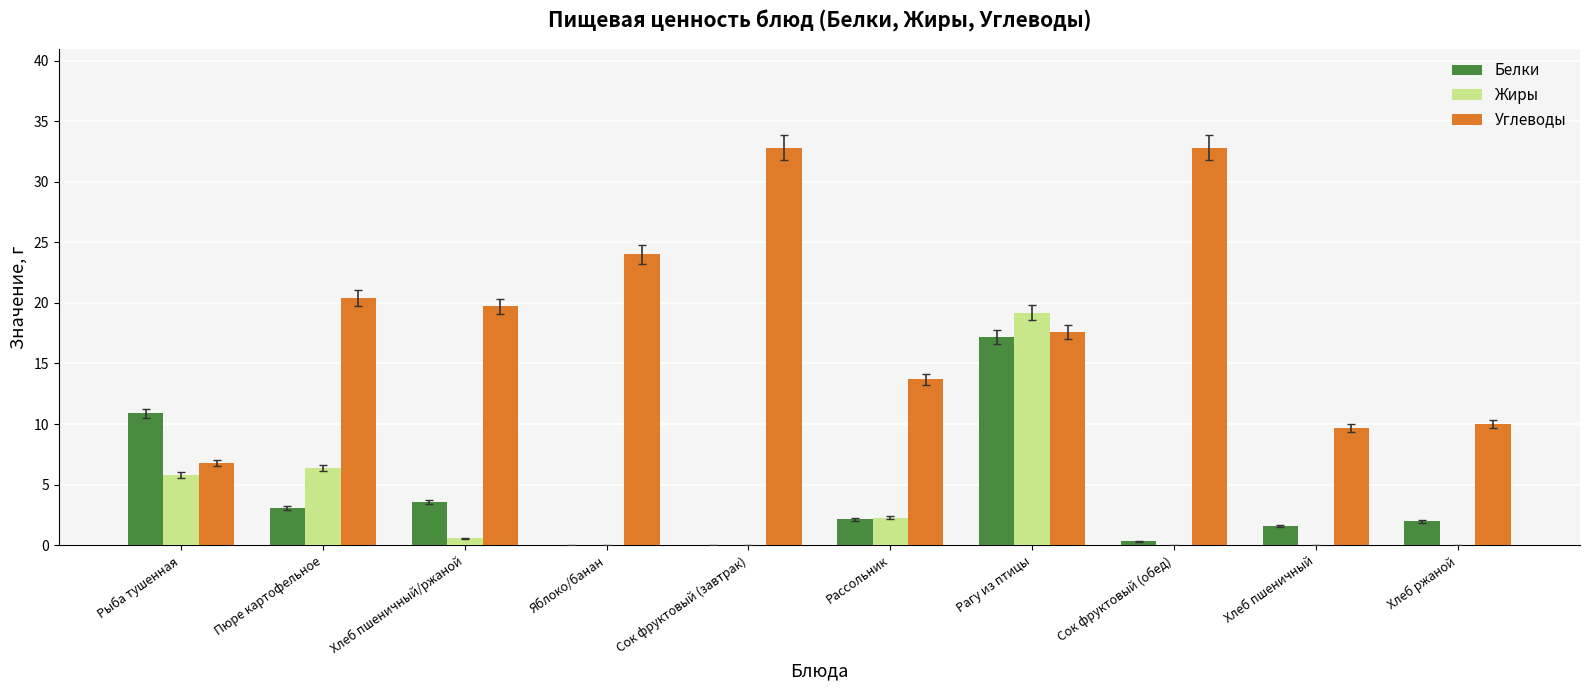

What is the highest value of the Жиры series?

19.2